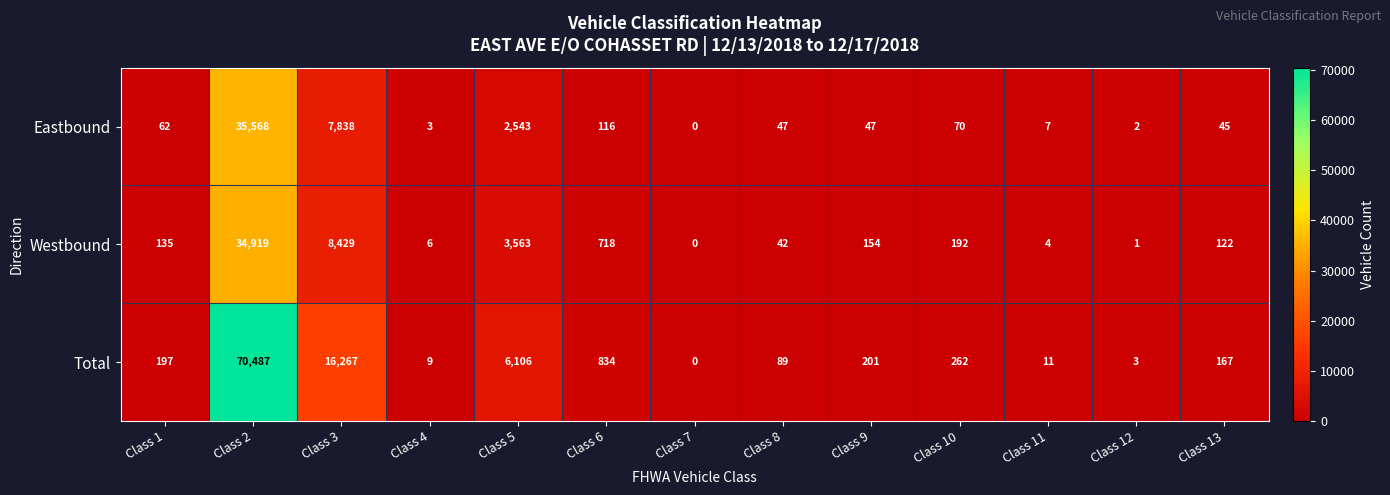

What is the greatest value displayed?

70487